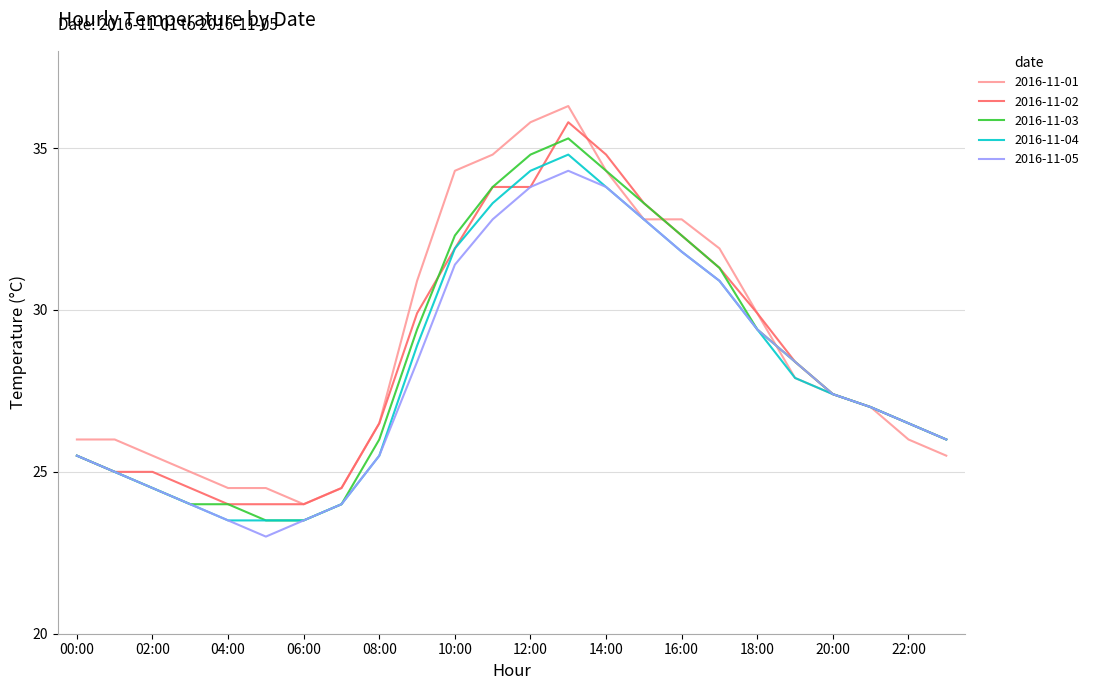

List the series in order of their peak value, highest first.

2016-11-01, 2016-11-02, 2016-11-03, 2016-11-04, 2016-11-05